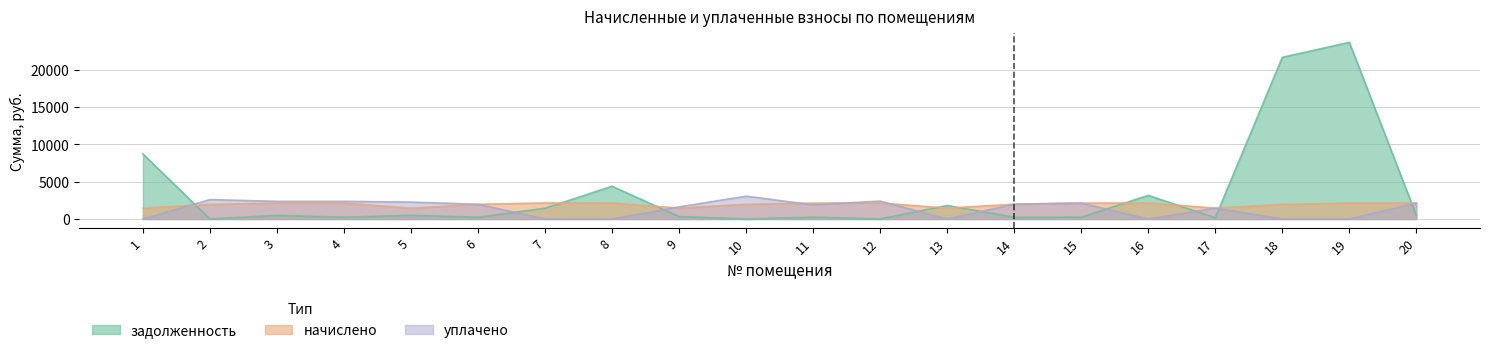

Reading right to left, extract all data points from this chart.

задолженность: 475.9	23681.4	21672.7	161.7	3166.6	236.9	221.0	1812.3	0.0	236.9	0.0	324.4	4388.4	1443.9	218.9	490.4	236.9	474.1	0.0	8723.6
начислено: 2141.7	2137.0	1955.7	1454.8	2146.5	2132.2	1989.1	1454.8	2151.3	2132.2	1965.2	1459.6	2141.7	2146.5	1970.0	1454.8	2132.2	2132.2	1950.9	1454.8
уплачено: 2141.7	0.0	0.0	1454.8	0.0	2132.2	1989.1	0.0	2401.5	1895.3	3057.0	1621.8	0.0	0.0	1970.0	2262.3	2369.1	2369.1	2602.0	0.0